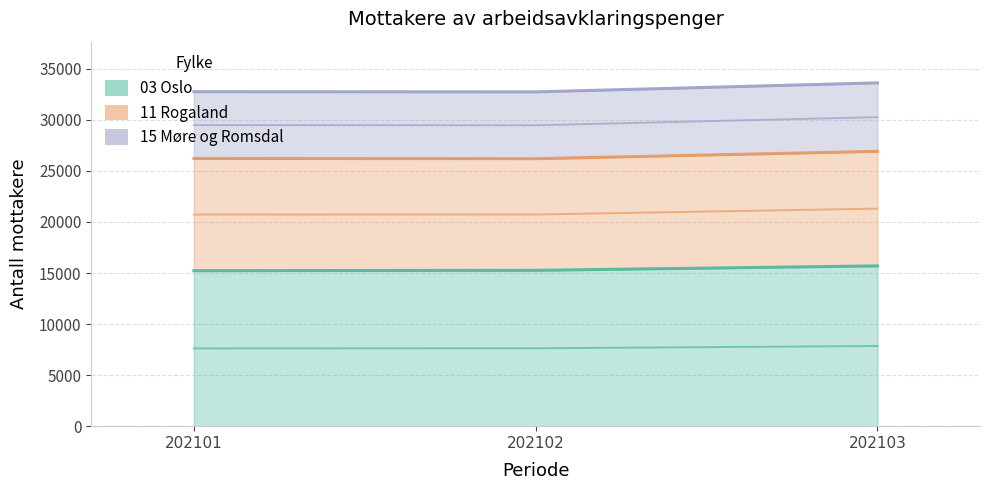

How many distinct data groups are displayed?

3